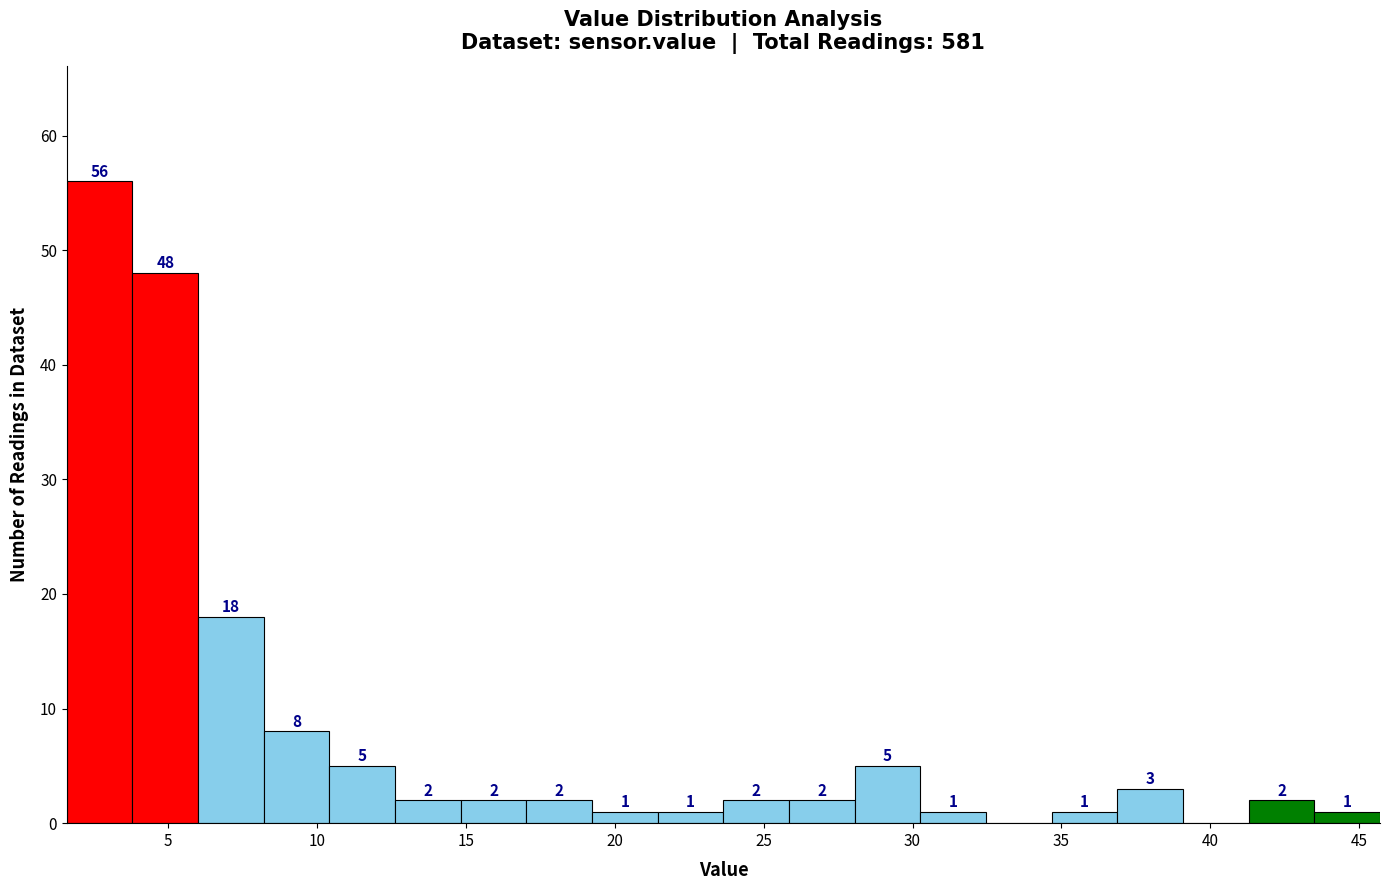

Which range on the x-axis has the tallest bar?

1.5 to 4.0